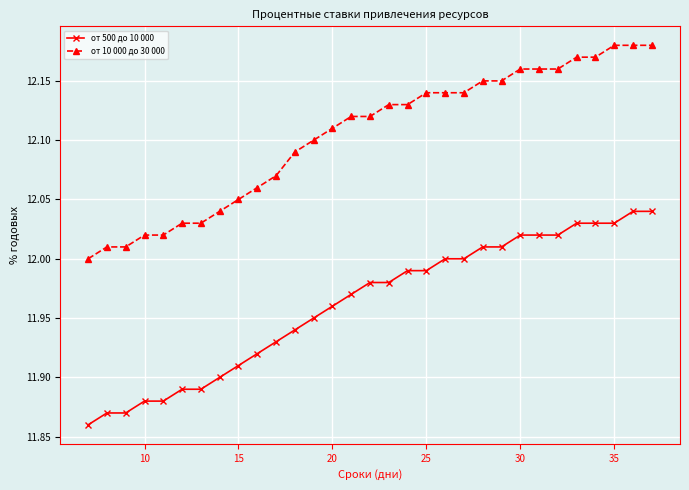

What is the sum of all от 500 до 10 000 values?

370.8